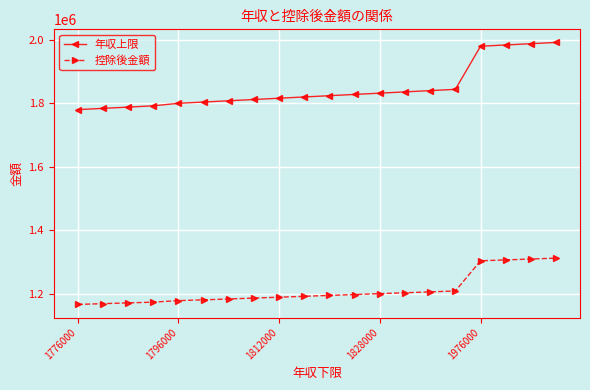

Does the chart display data point markers on the line(s)?

Yes